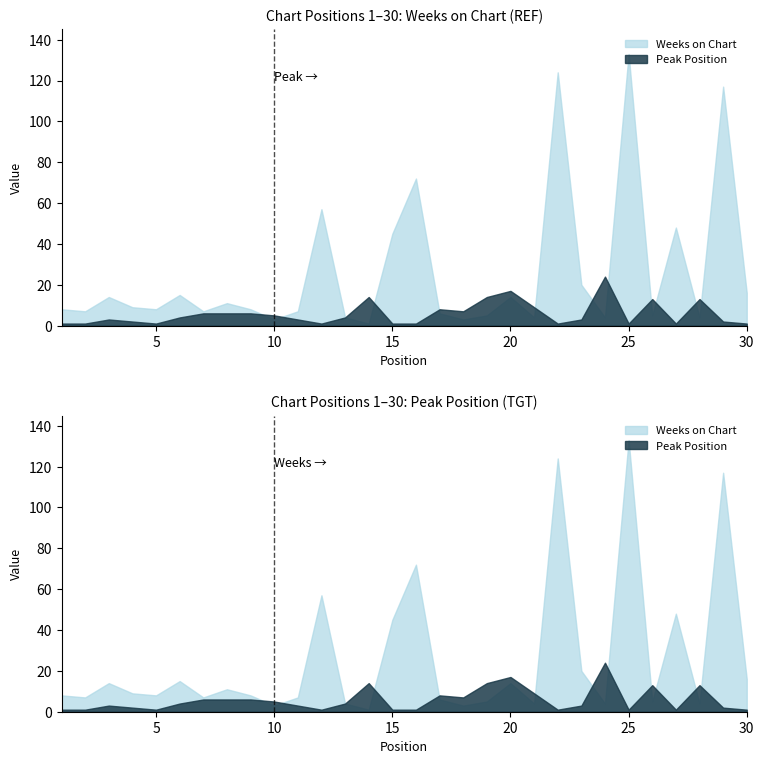

Which series ends up on top after the final intersection of Weeks on Chart and Peak Position?

Weeks on Chart